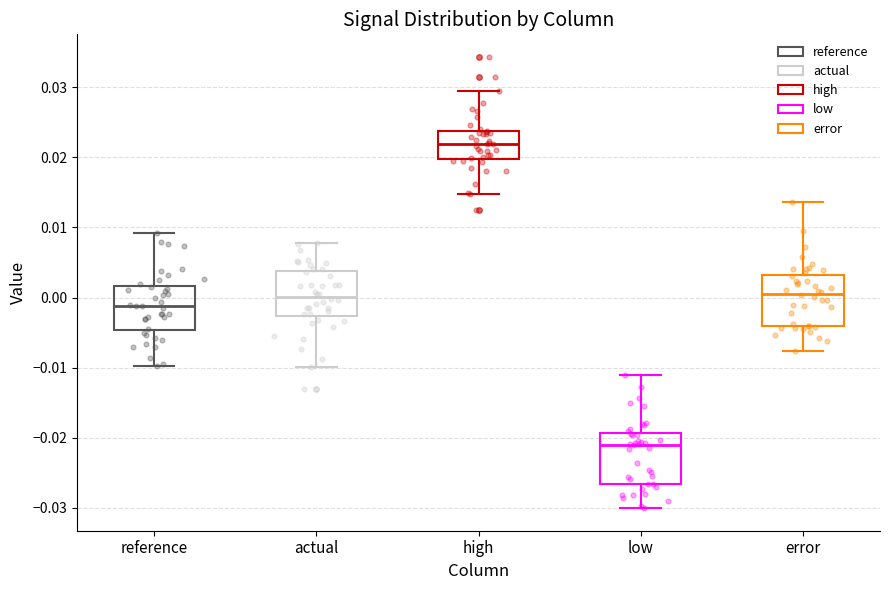

Where does the lower whisker of the box for reference end on the y-axis? The values are not printed on the chart, so give them approximately, as read against the axis.

-0.010